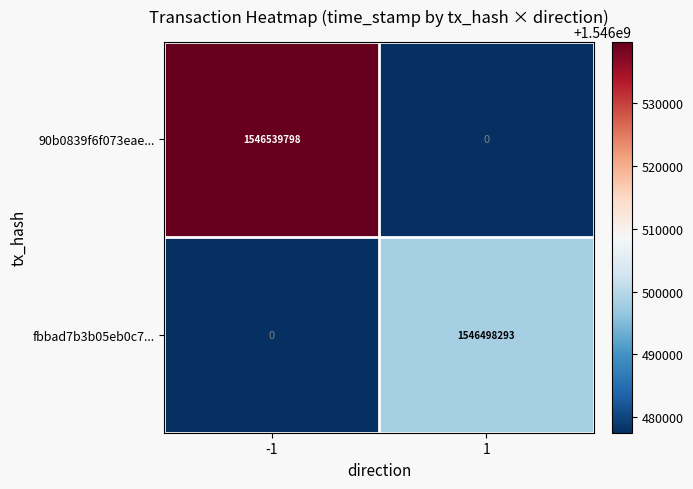

Reading left to right, transcribe all the data shown in this chart.

90b0839f6f073eae...: 1546539798	0
fbbad7b3b05eb0c7...: 0	1546498293